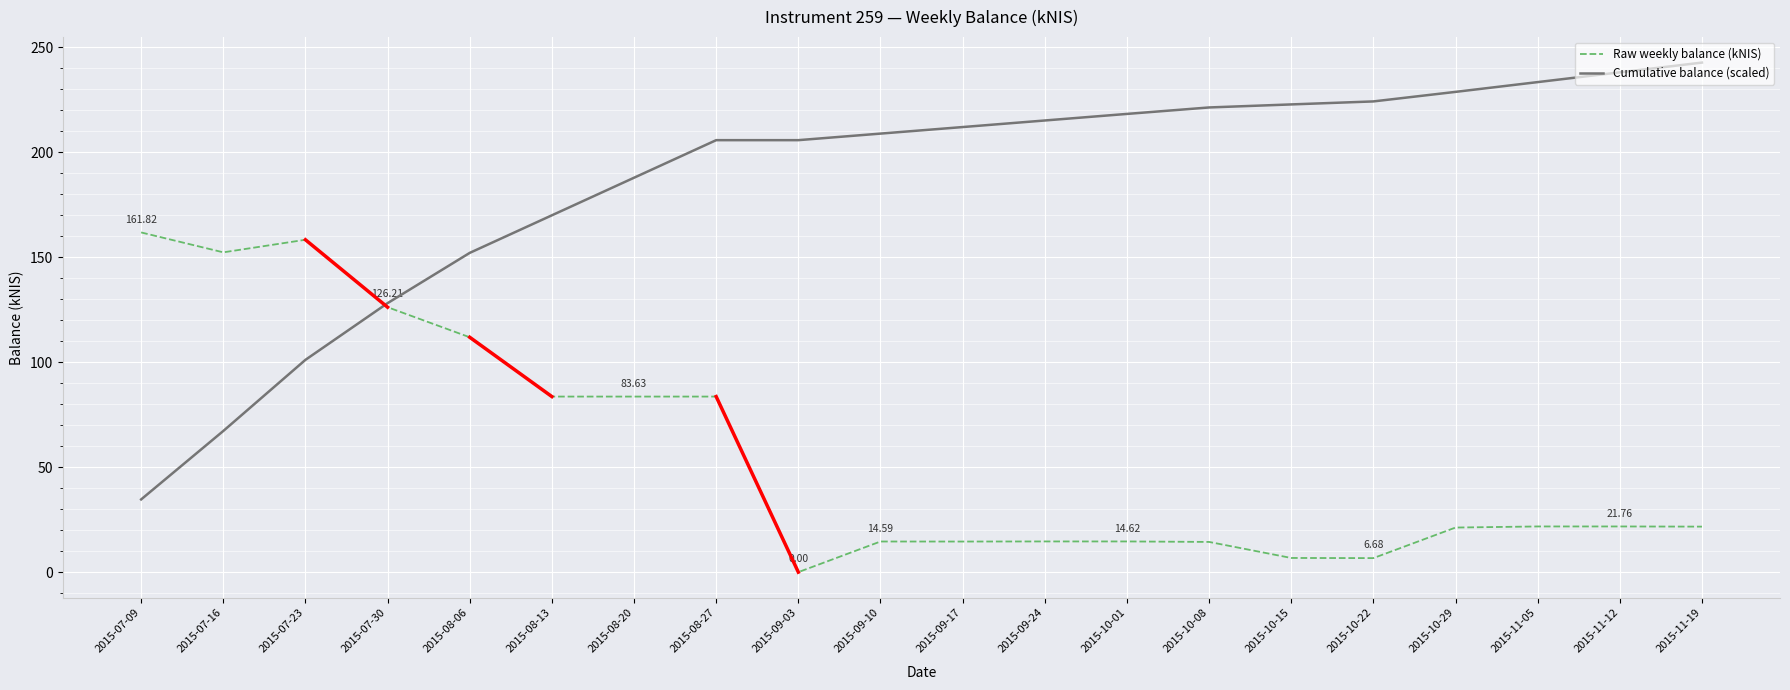

At which label is Cumulative balance (scaled) closest to 138?

2015-07-30